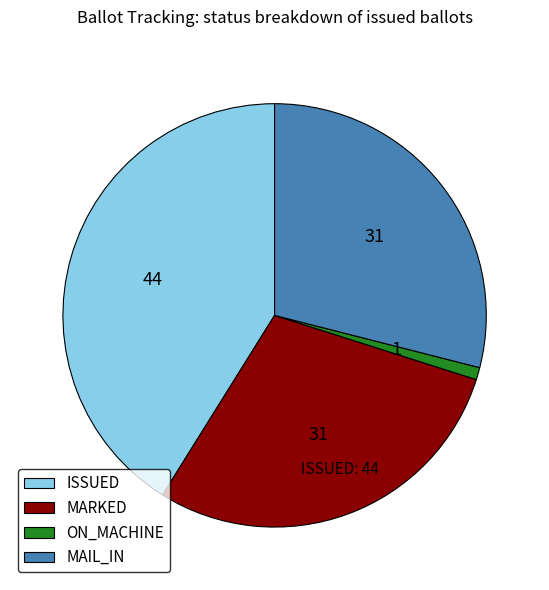

True or false: ISSUED accounts for 47% of the total.

False